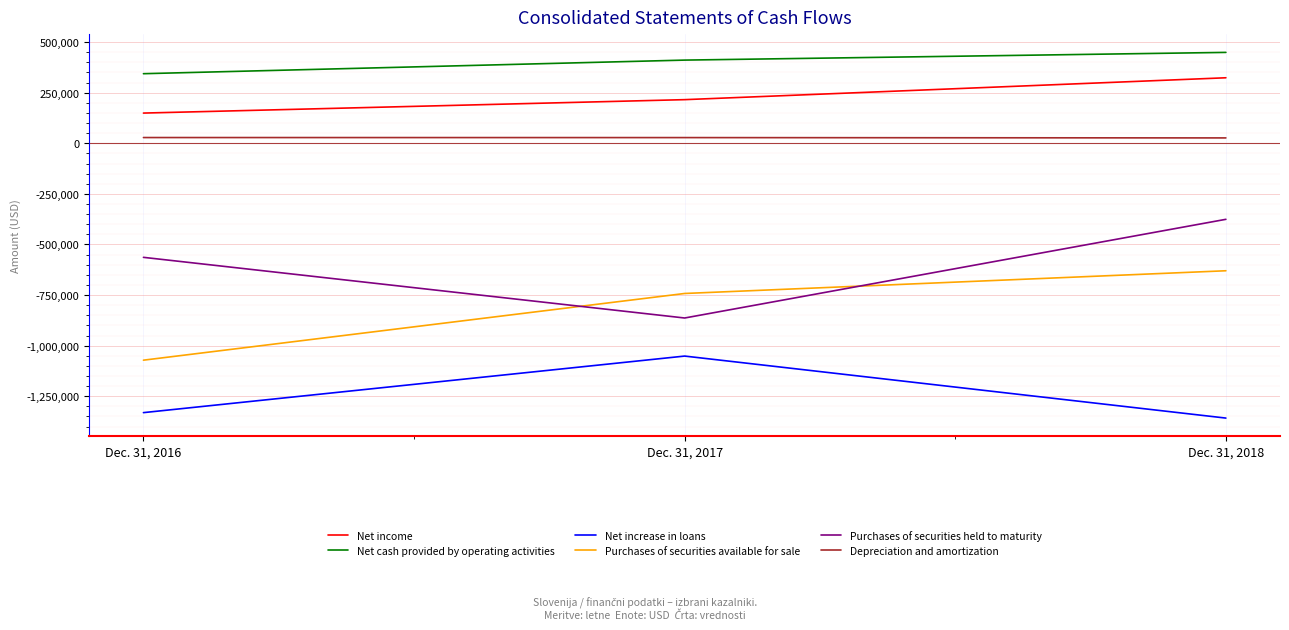

Which series has the widest spread of values?

Purchases of securities held to maturity